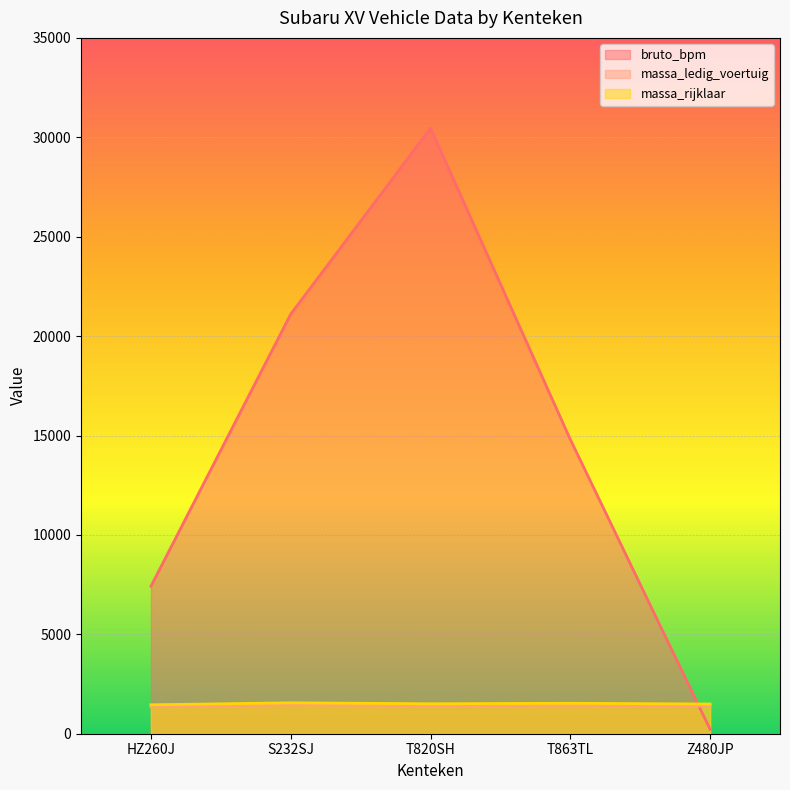

Between T820SH and Z480JP, which series saw the biggest shift?

bruto_bpm